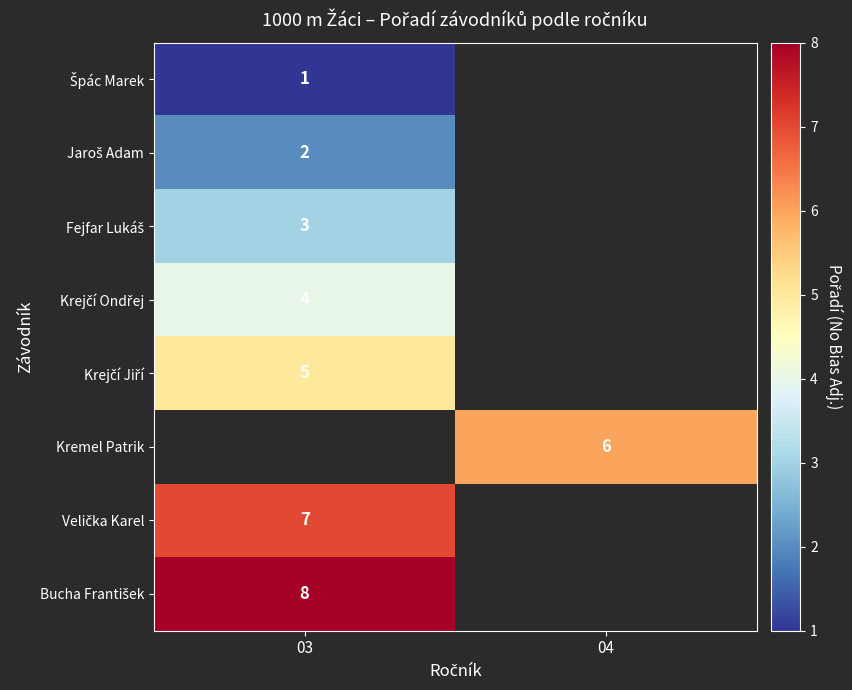

True or false: Kremel Patrik has a value of 6 at 04.

True